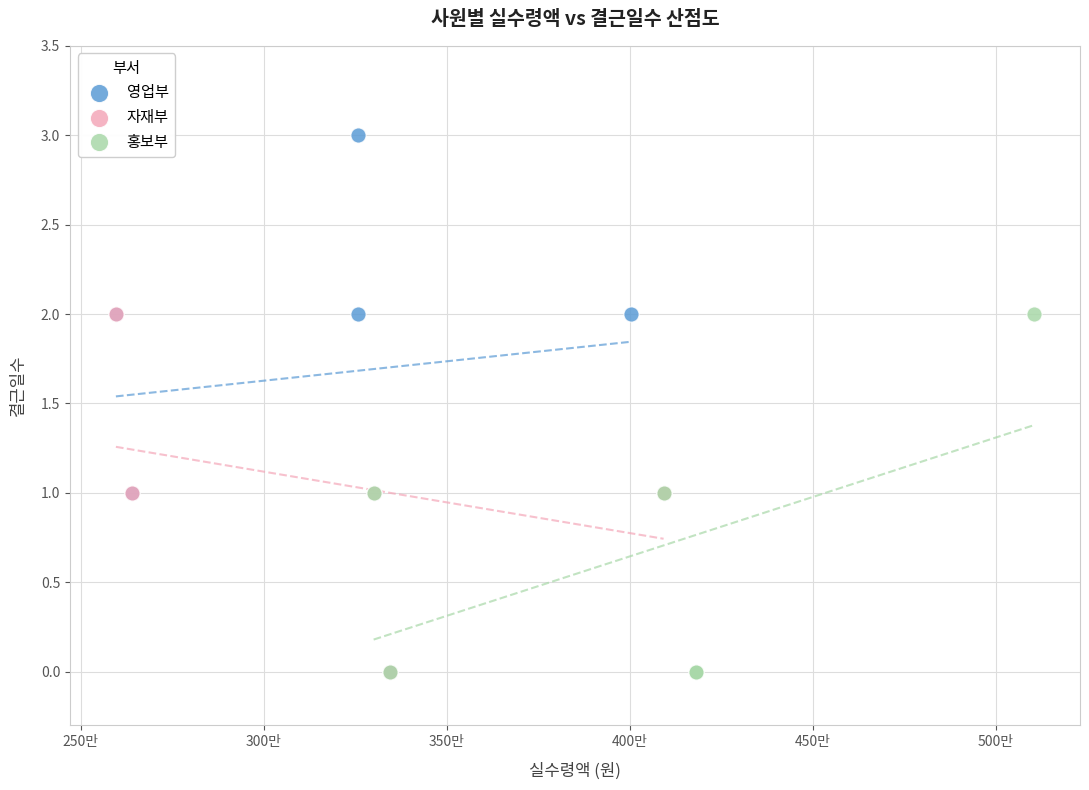

Which series has the widest spread of Y values?

영업부